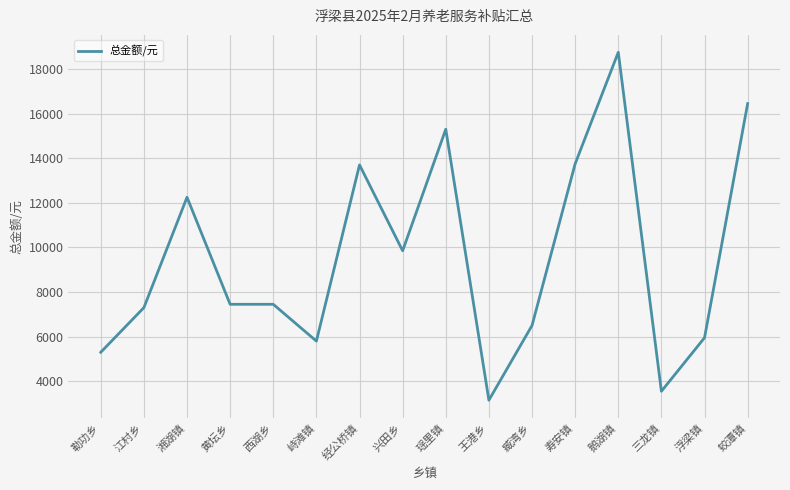

What is the change in value from 勒功乡 to 鹅湖镇?

+13450